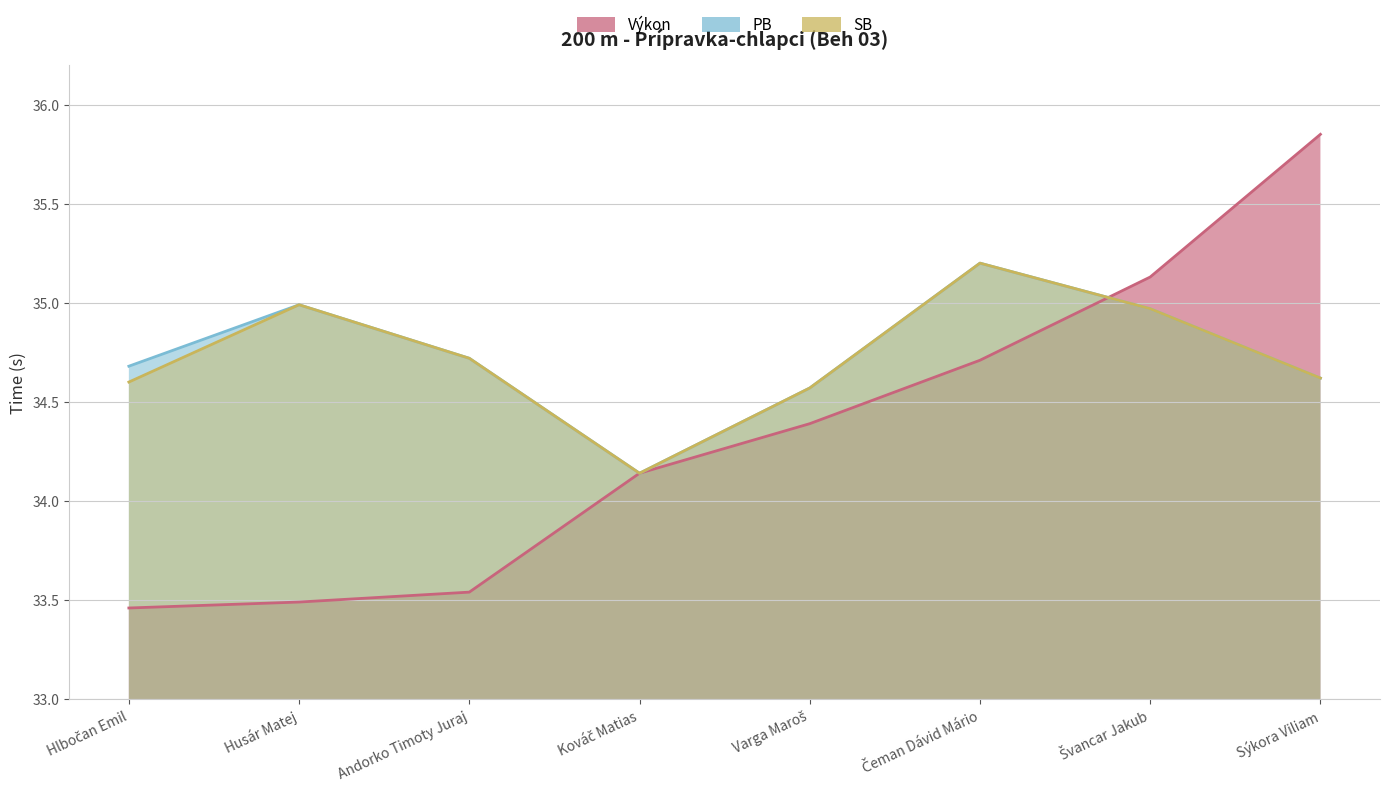

Which series has the largest total across all categories?

PB